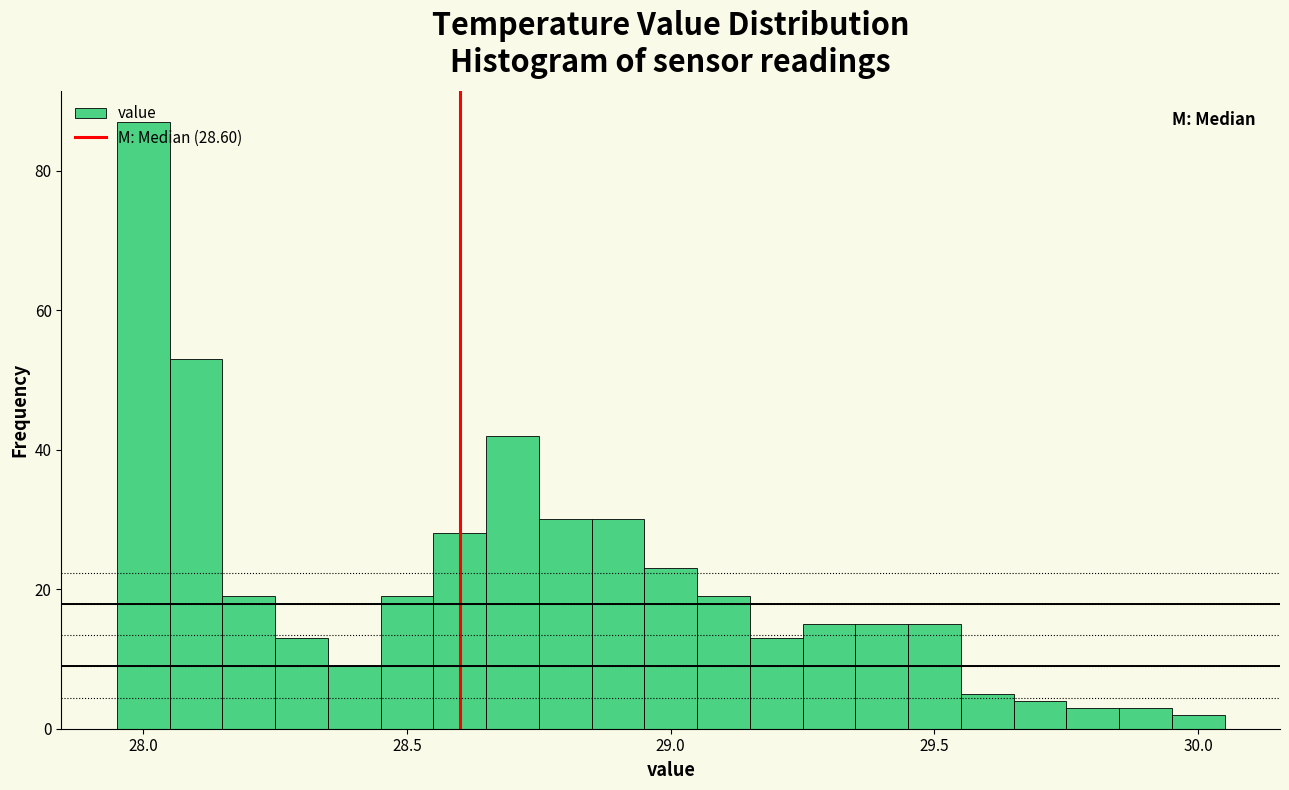

Around what value on the x-axis is the tallest bar? Give the approximate position of its centre, as read against the axis.

28.00